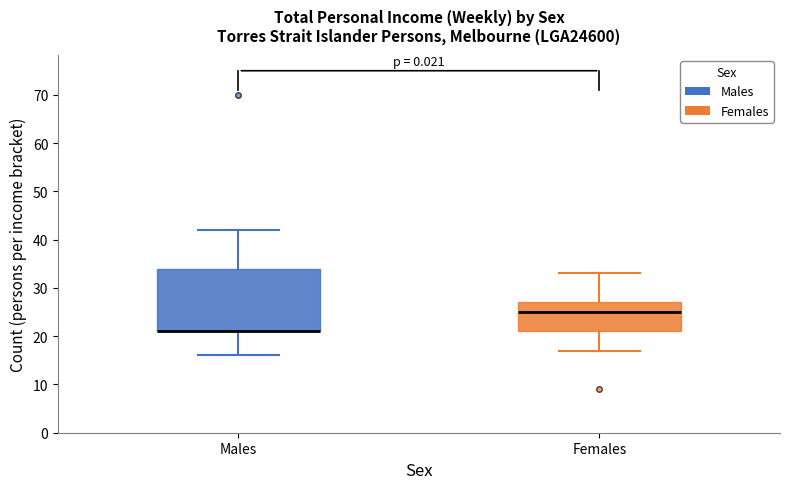

Reading left to right, transcribe this box plot: for each box, give where its median line is, the range the box spans, and where its two whiskers end, as read against the y-axis. The values are not printed on the chart, so give them approximately, as read against the axis.

Males: median 21 (drawn on the box's lower edge), box 21 to 34, whiskers 16 to 42
Females: median 25, box 21 to 27, whiskers 17 to 33